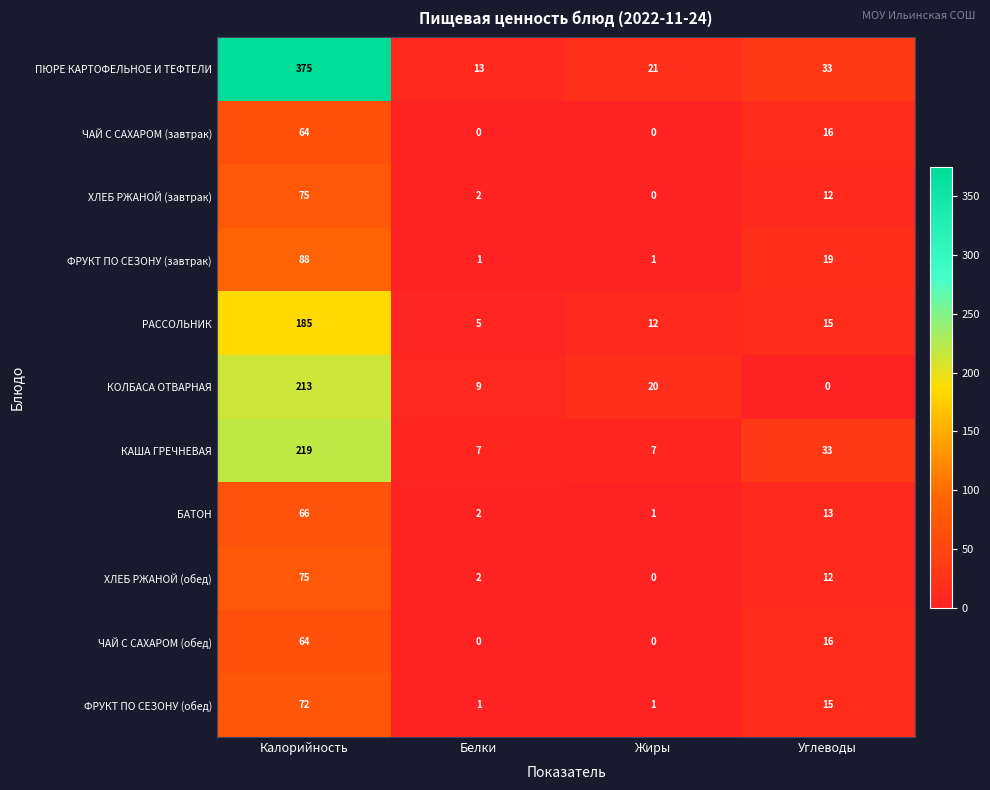

Is it true that ЧАЙ С САХАРОМ (обед) equals 0 at Жиры?

True